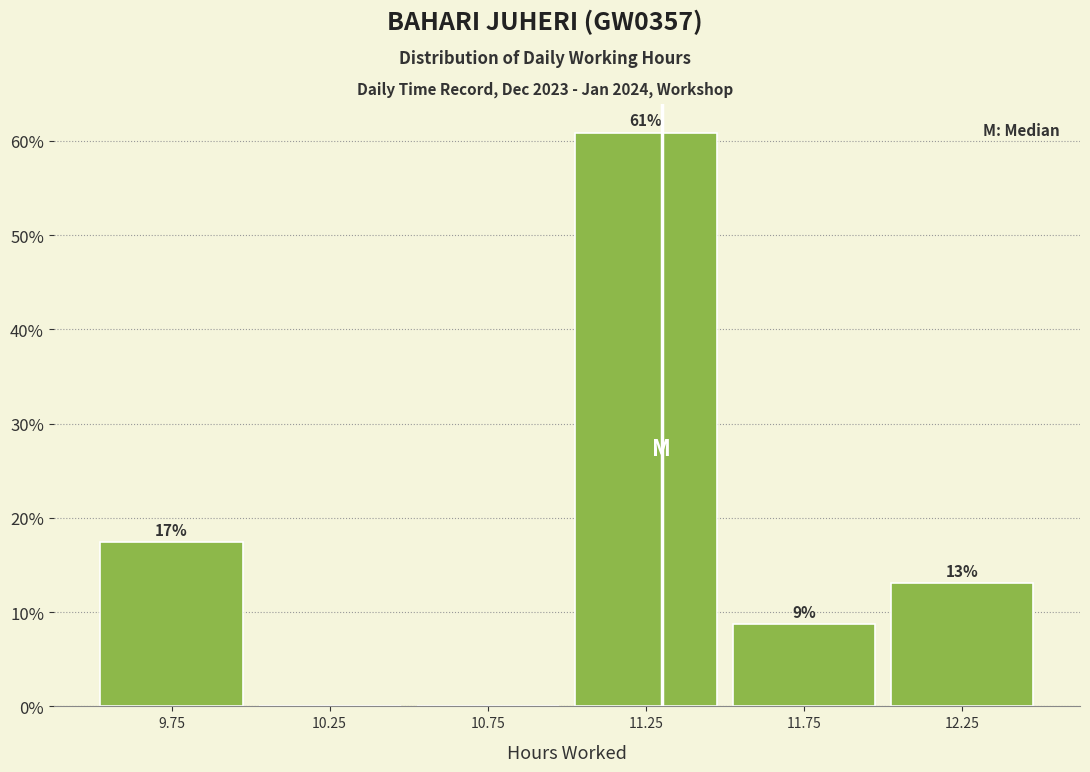

Over which range of the x-axis is the bar tallest?

11.0 to 11.5